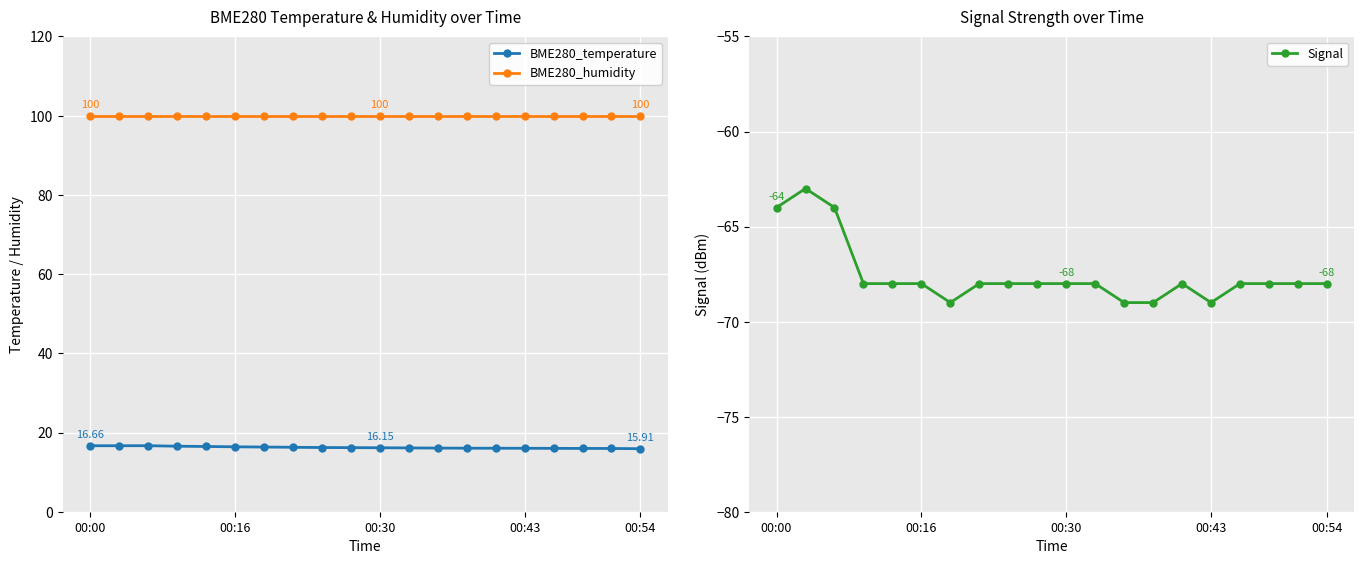

True or false: BME280_humidity and BME280_temperature intersect in this chart.

False